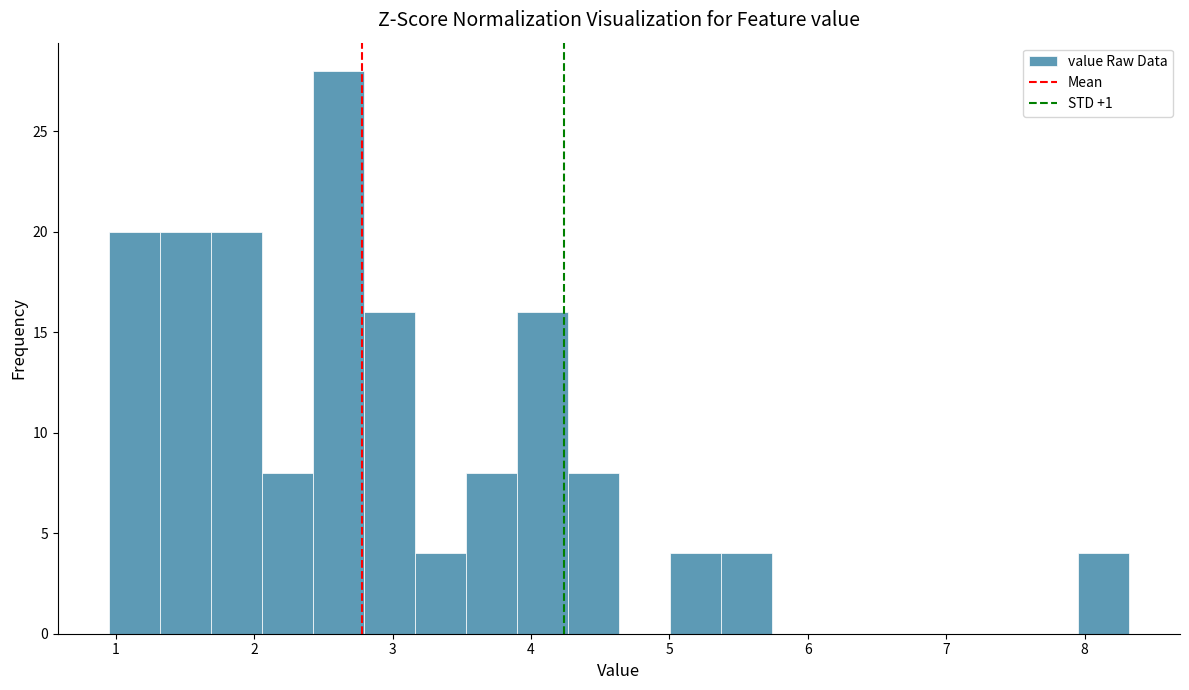

Read against the x-axis, roughly where is the centre of the tallest bar?

2.6